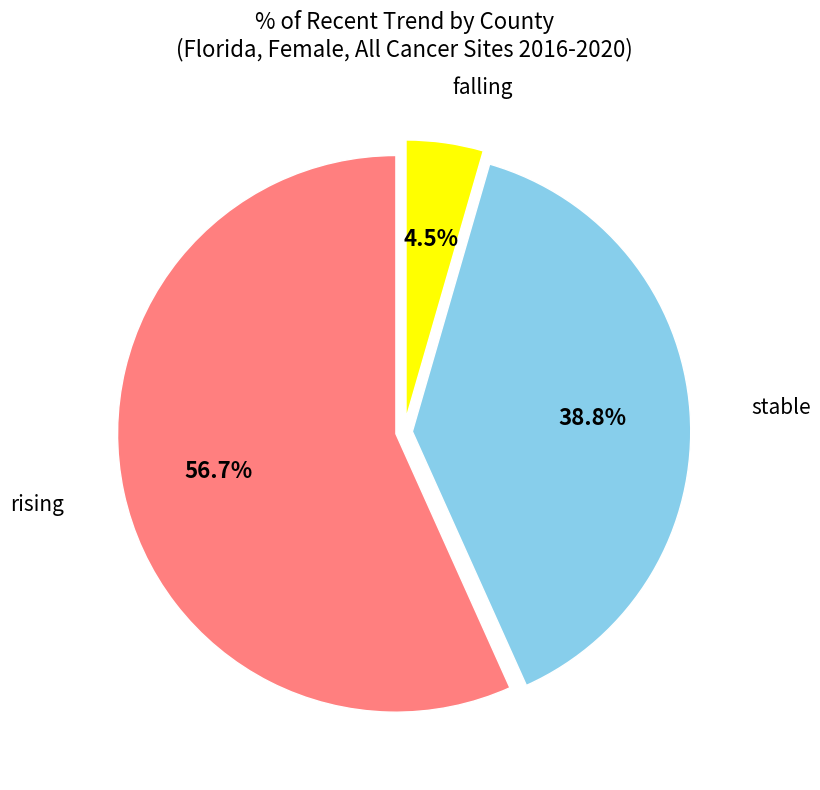

Is it true that stable is 31% of the pie?

False